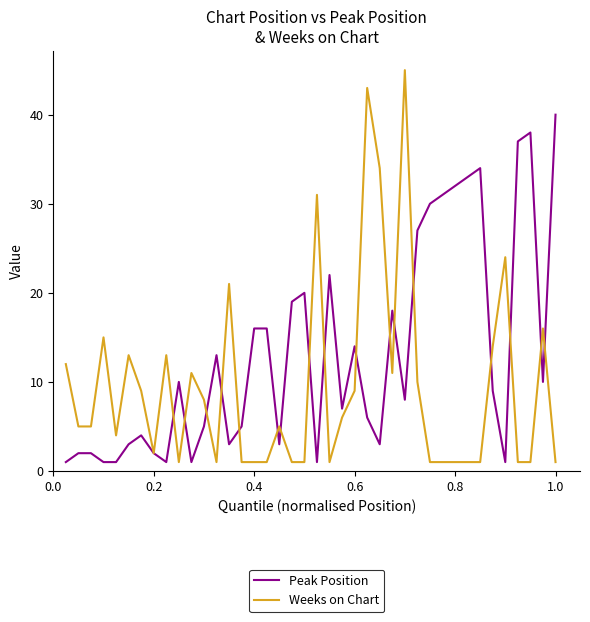

Which series has the largest range (max minus min)?

Weeks on Chart